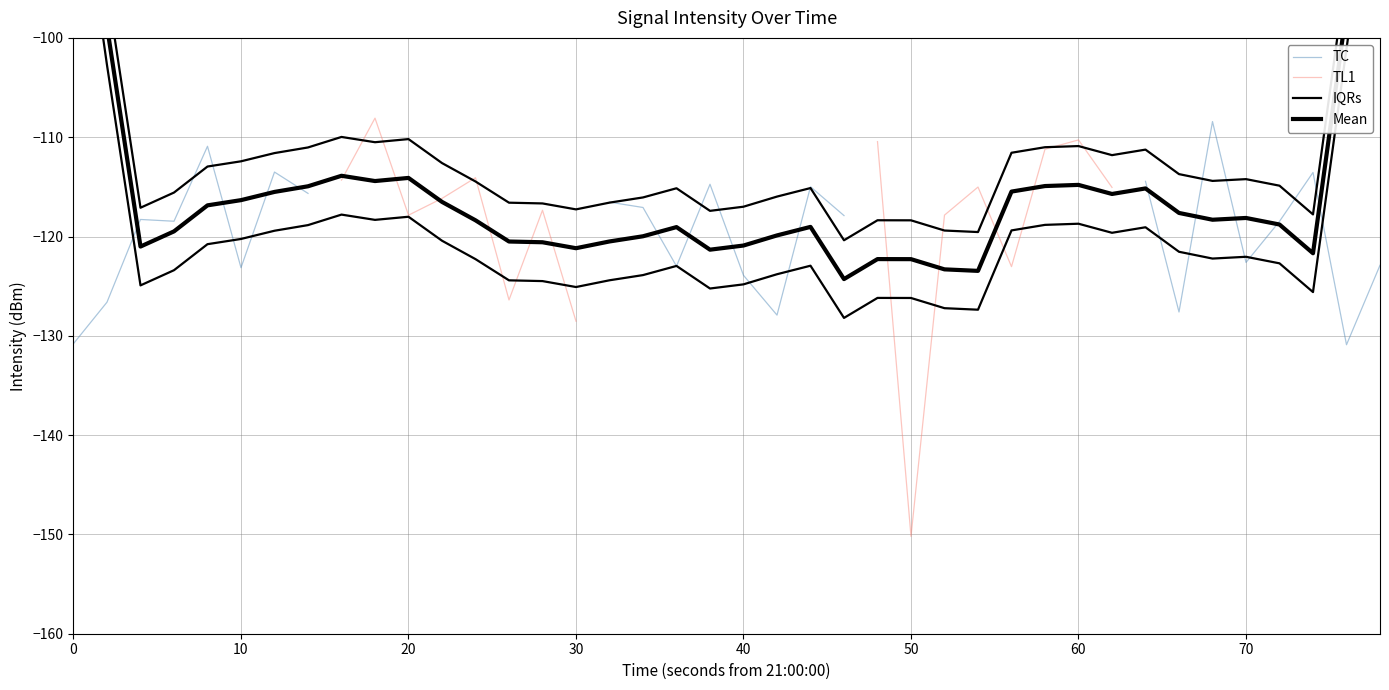

How many points are lower than both their immediate neighbors (excluding endpoints)?

15